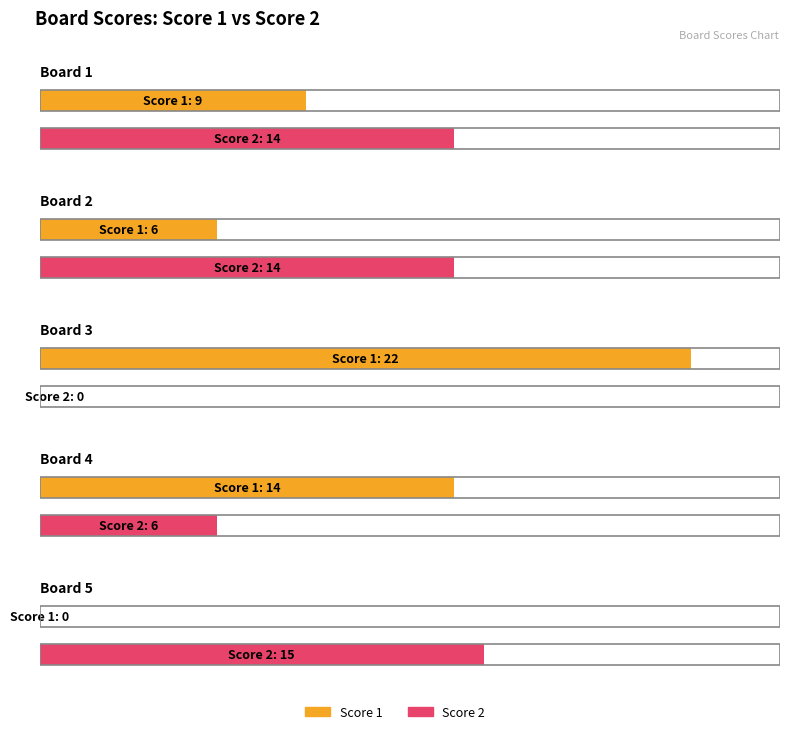

Where is Score 2 nearest to the value 7?

Board 4